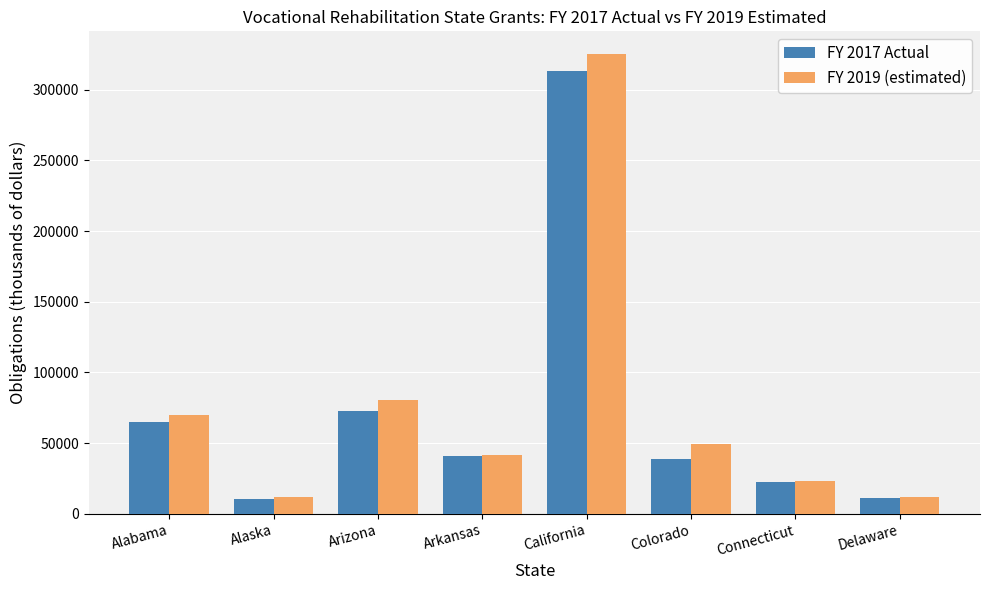

What is the label of the 3rd bar from the right?

Colorado